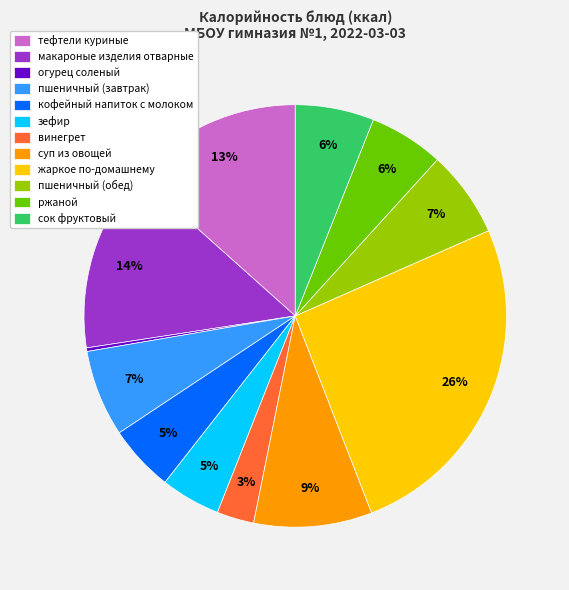

Does кофейный напиток с молоком account for over 50% of the chart?

No